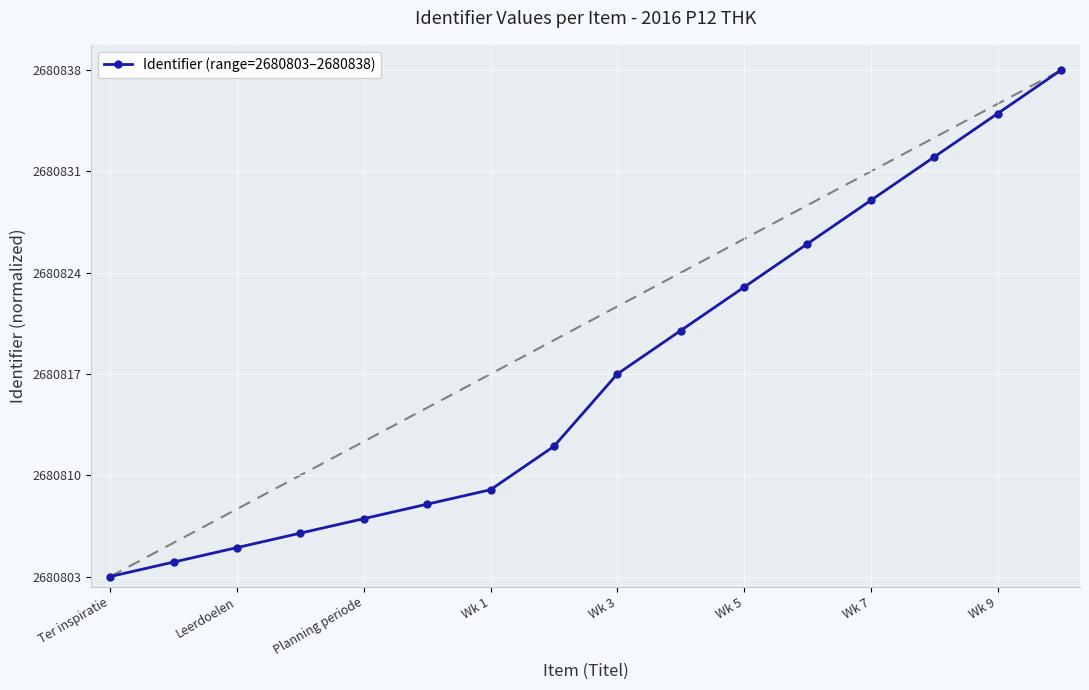

What is the label of the 16th point from the right?

Ter inspiratie